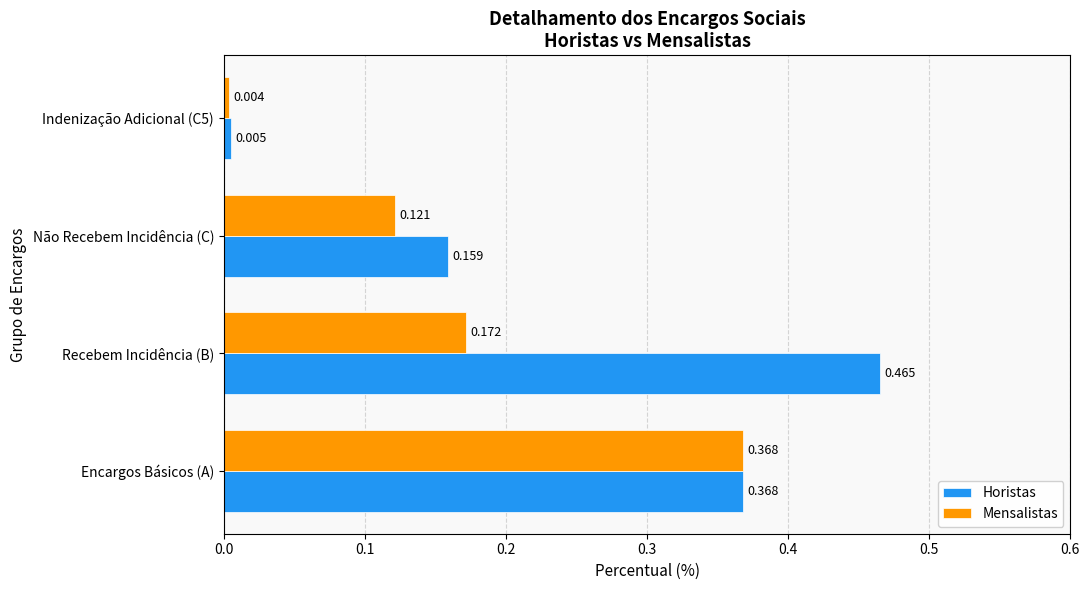

How many series are shown in this chart?

2